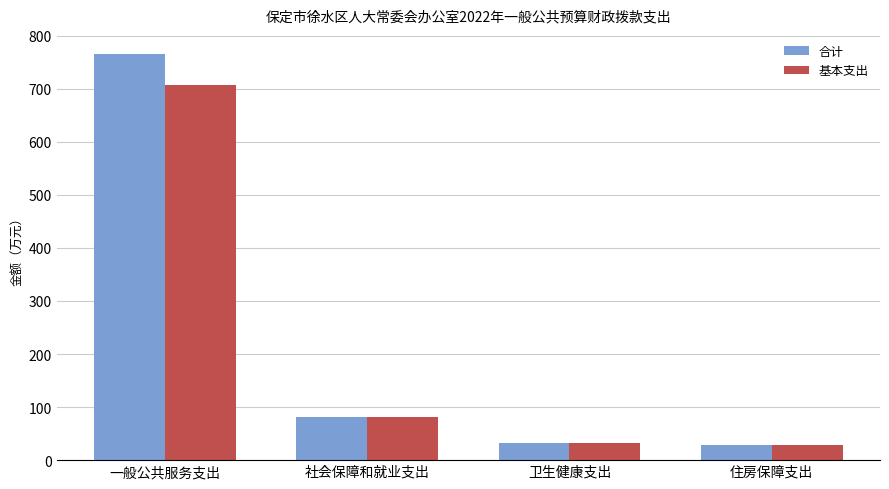

Where is 基本支出 nearest to the value 368?

社会保障和就业支出